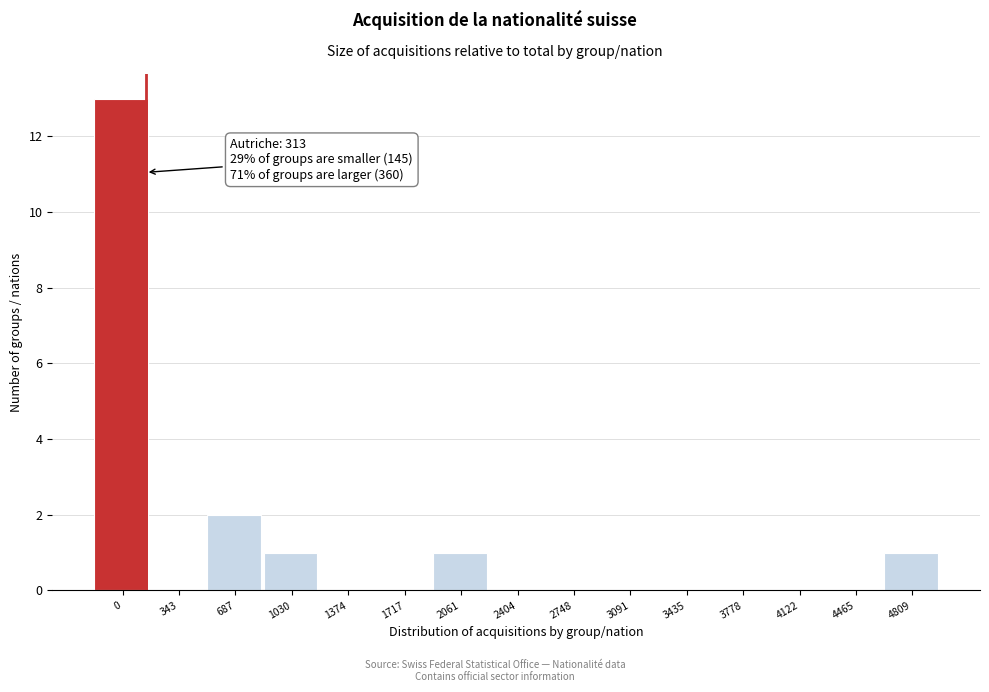

Reading left to right, extract all data points from this chart.

0=13	343=0	687=2	1030=1	1374=0	1717=0	2061=1	2404=0	2748=0	3091=0	3435=0	3778=0	4122=0	4465=0	4809=1